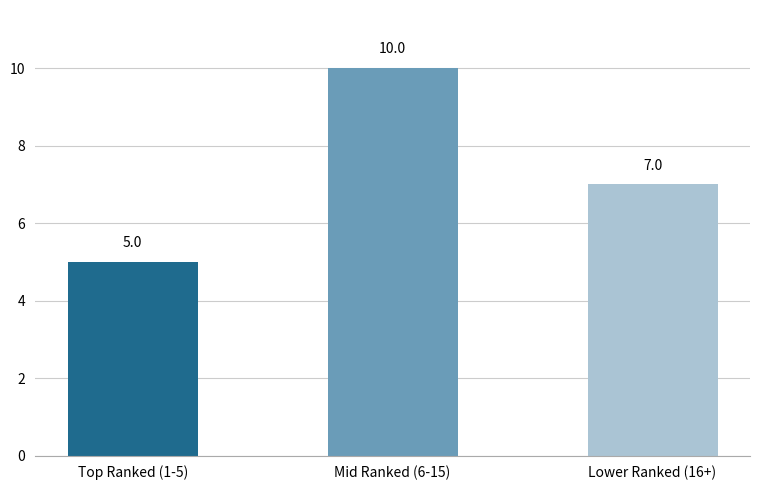

What is the greatest value displayed?

10